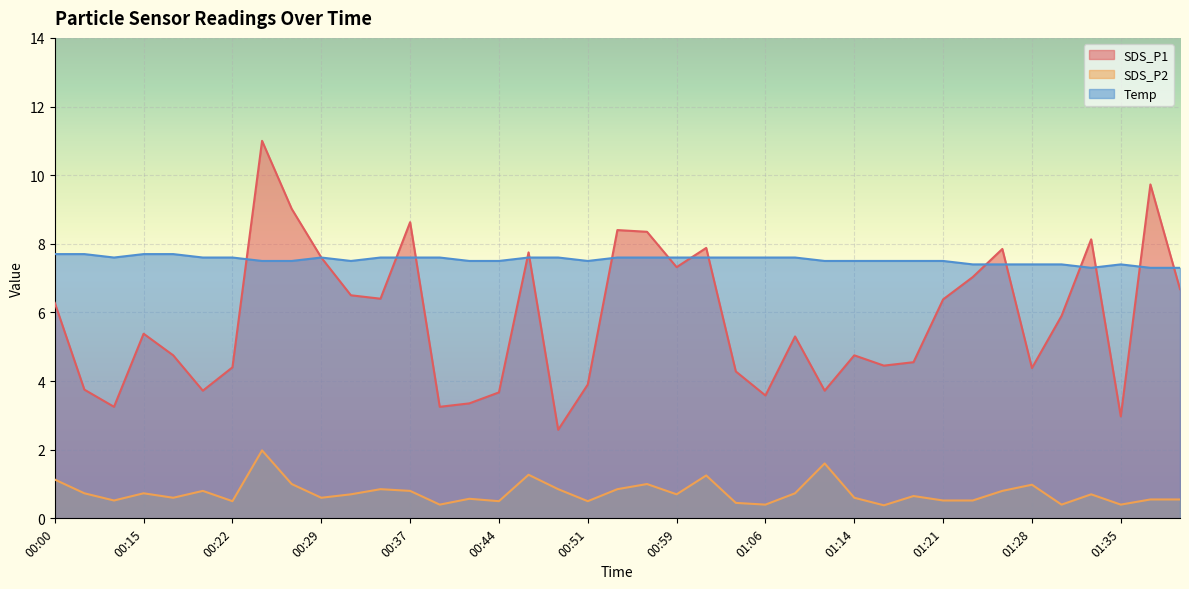

What value does the Temp series have at 00:54?

7.6